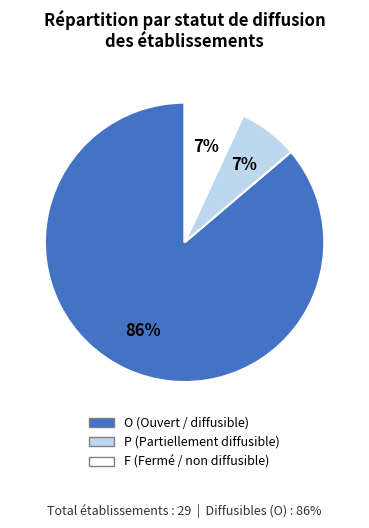

Which category has the biggest portion of the pie?

O